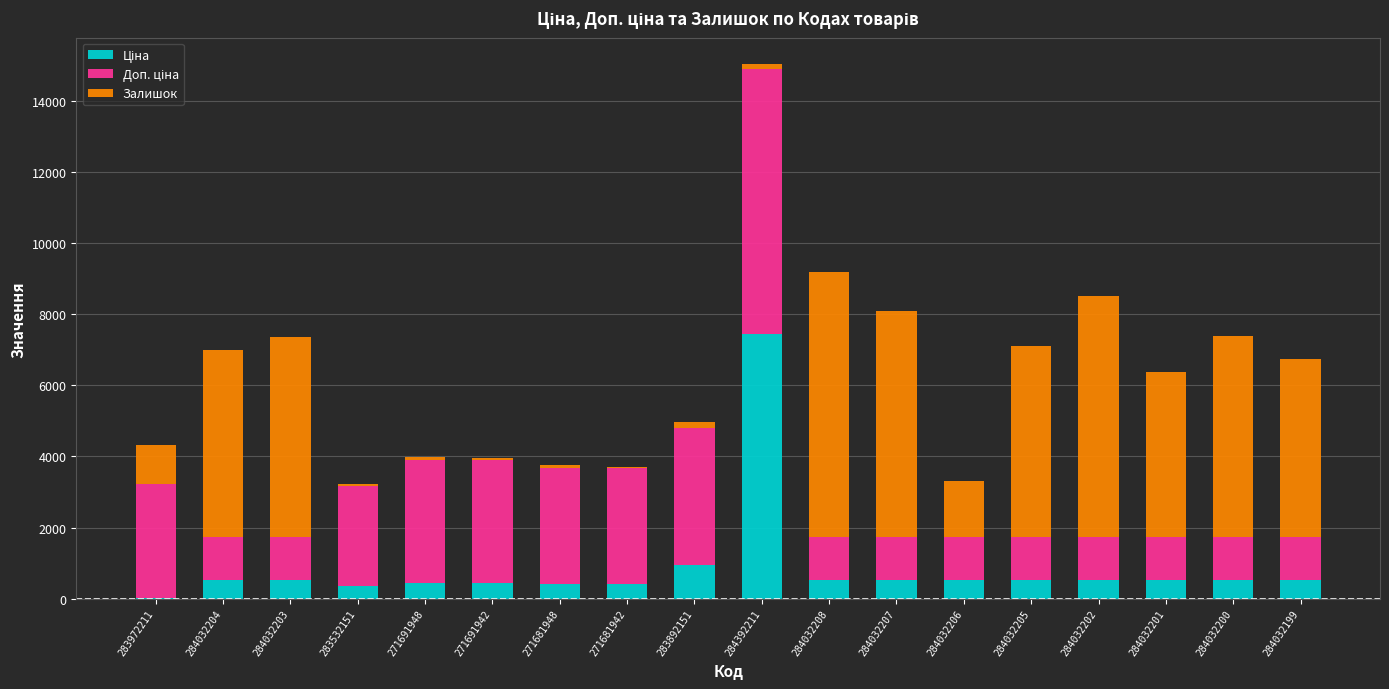

At which category is the sum across all series the highest?

284392211